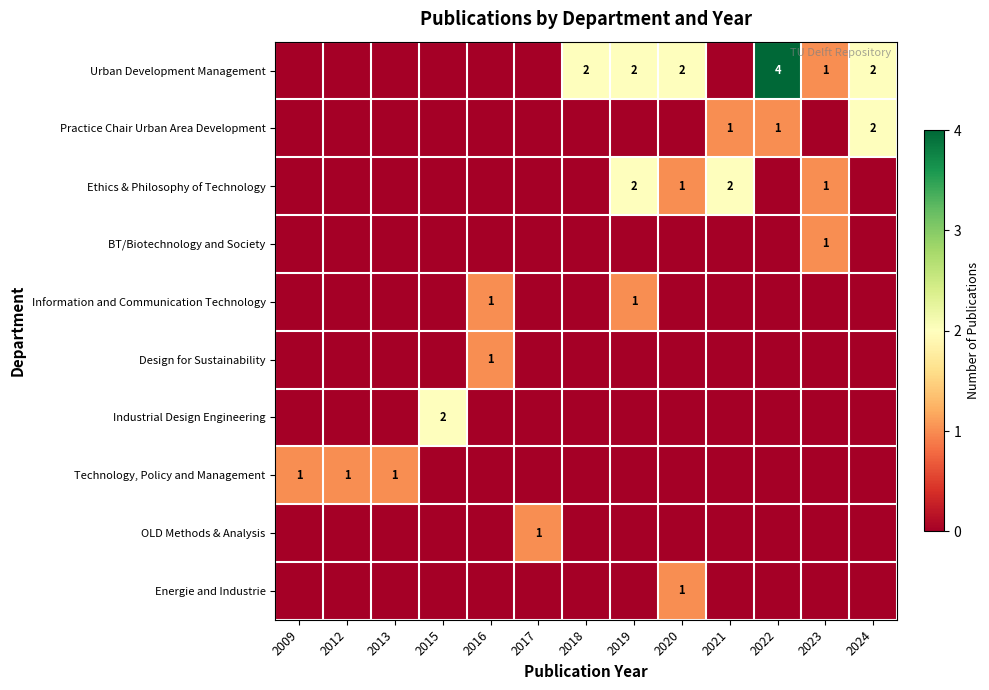

The Practice Chair Urban Area Development series shows 2 at 2024. True or false?

True